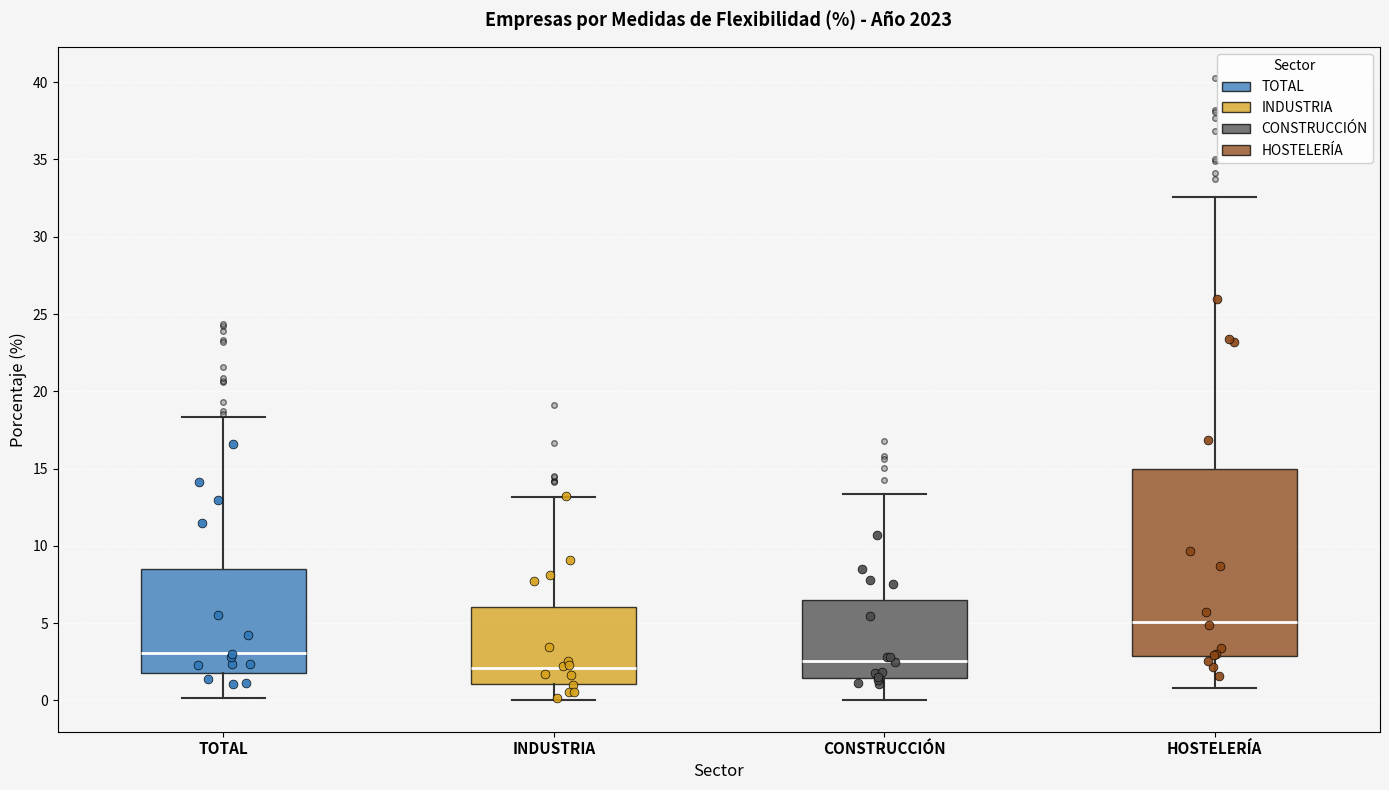

Which box has the highest median line?

HOSTELERÍA